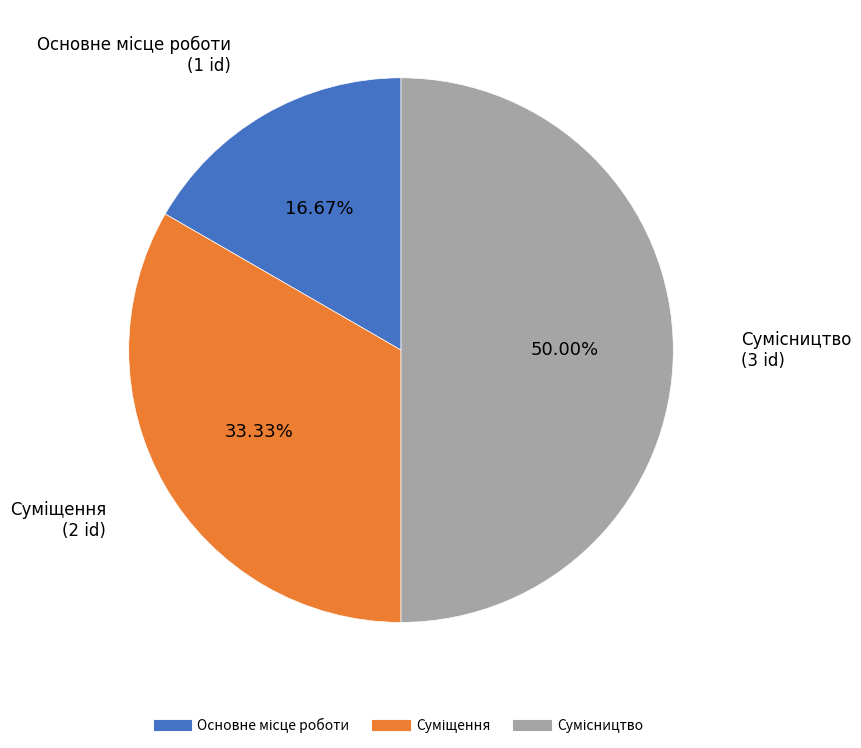

What percentage is the Суміщення slice, to the nearest percent?

33%